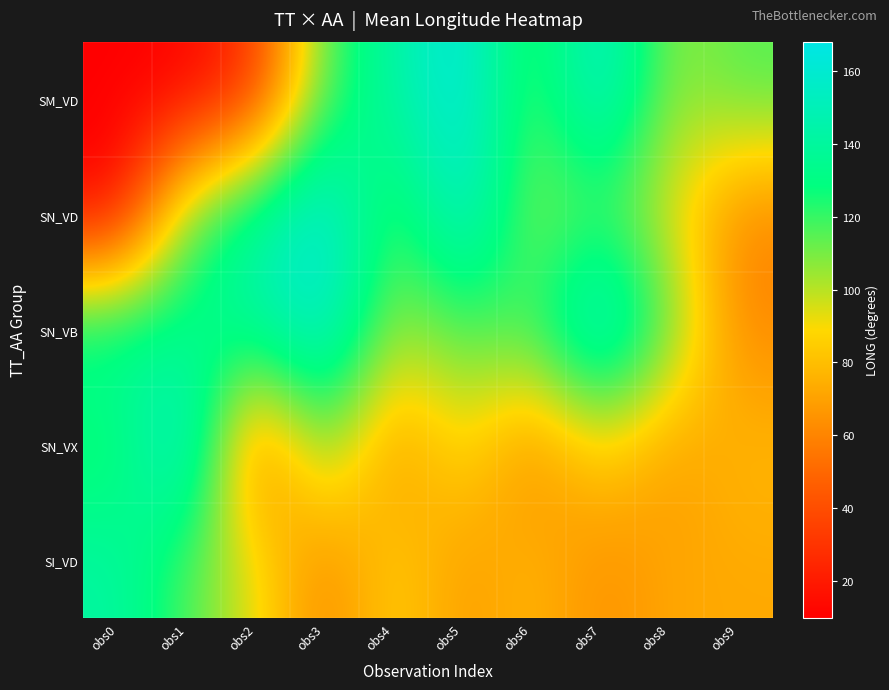

What is the greatest value displayed?

168.0